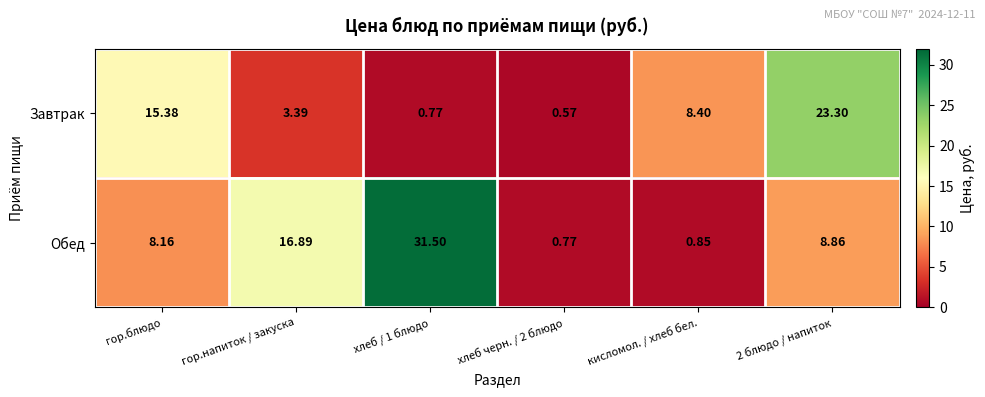

At гор.блюдо, list the series in order from largest to smallest.

Завтрак, Обед